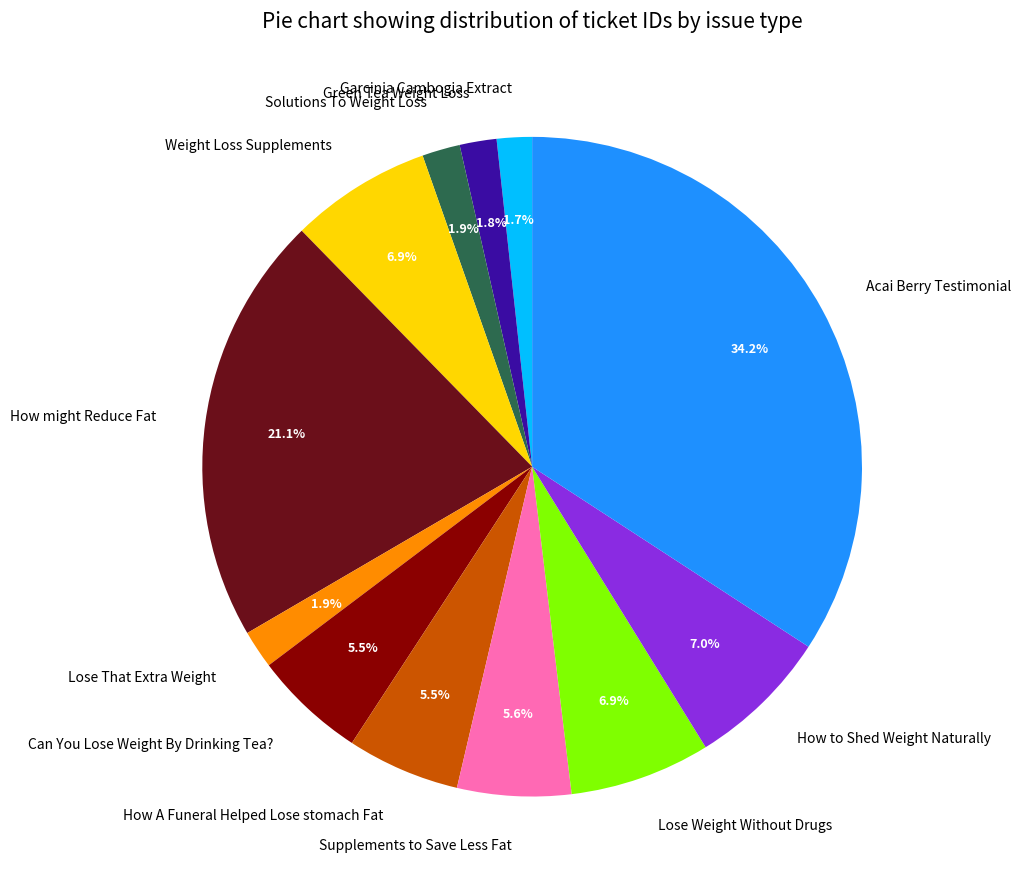

To the nearest percent, what is the average slice percentage?

8%